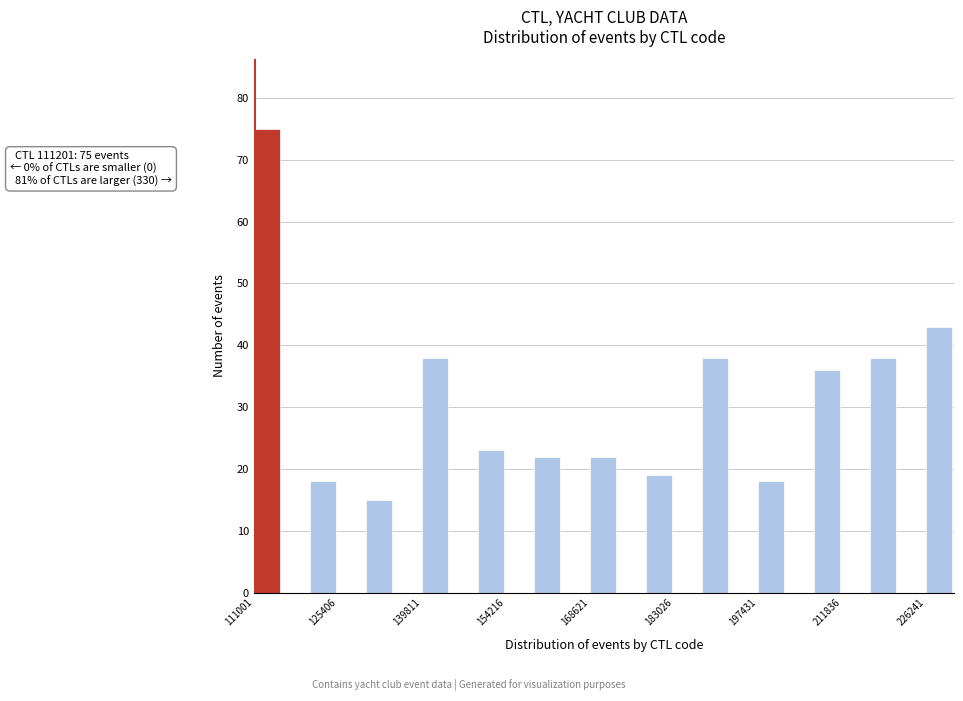

Read against the x-axis, roughly where is the centre of the tallest bar?

114000